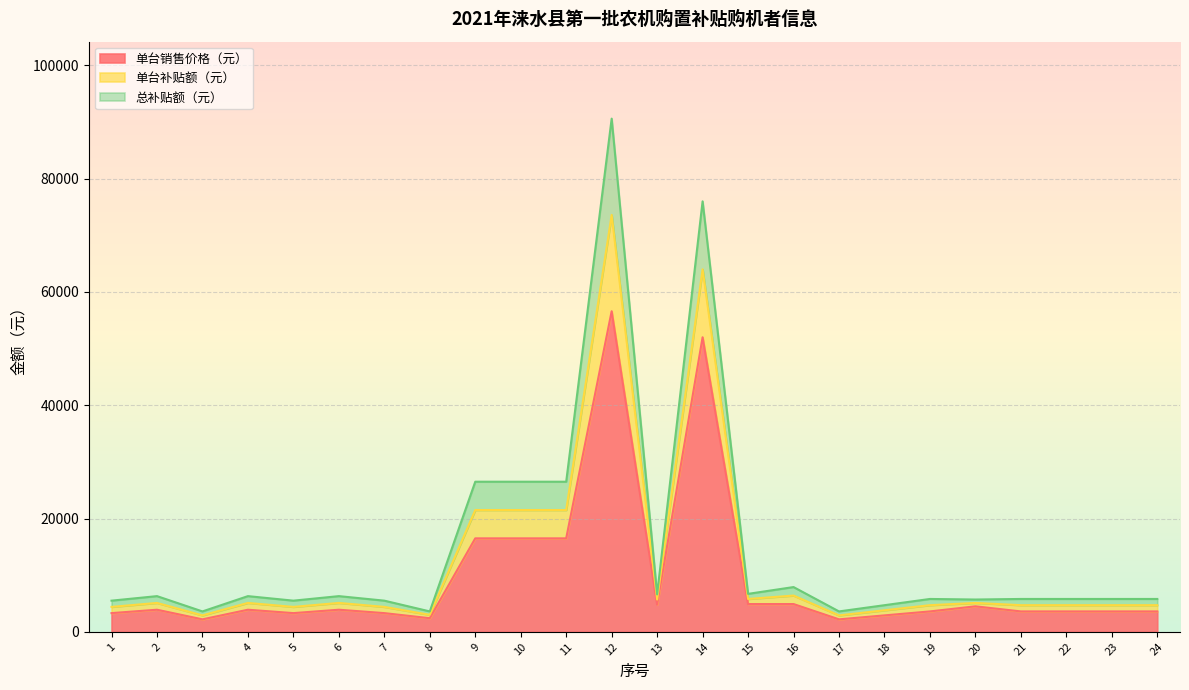

Between 1 and 7, which series saw the biggest shift?

单台销售价格（元）